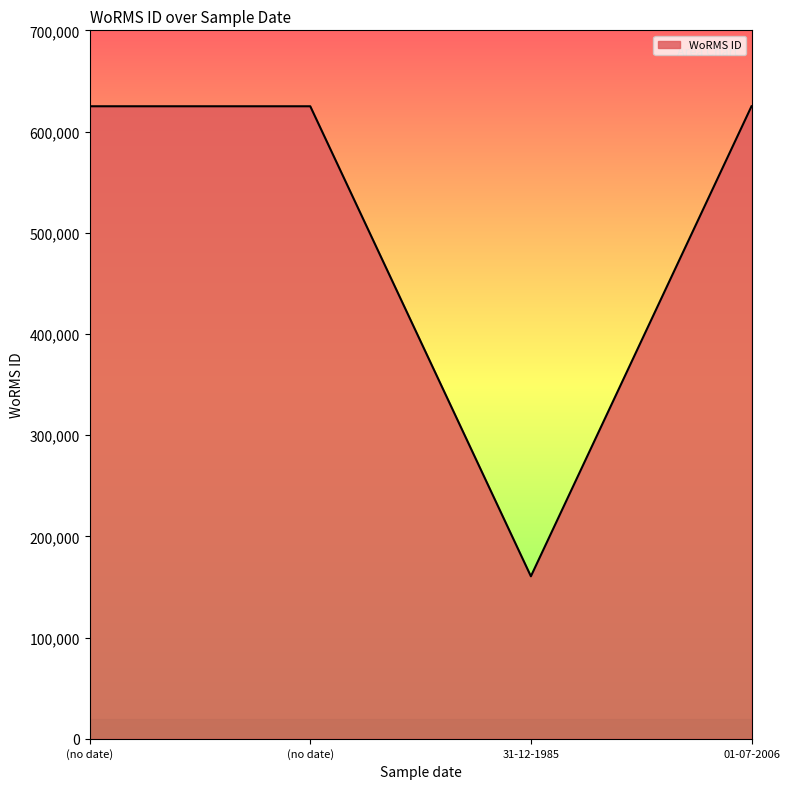

What is the change in value from (no date) to 01-07-2006?

+8